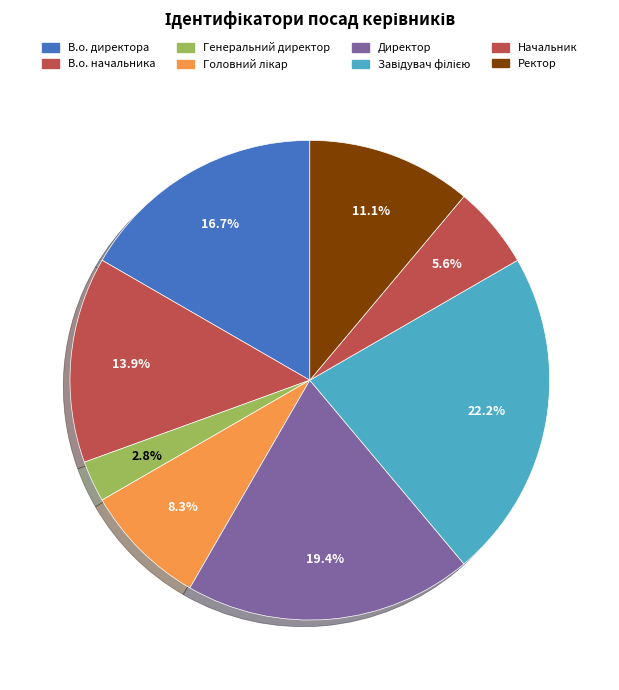

Is it true that Головний лікар is 1% of the pie?

False